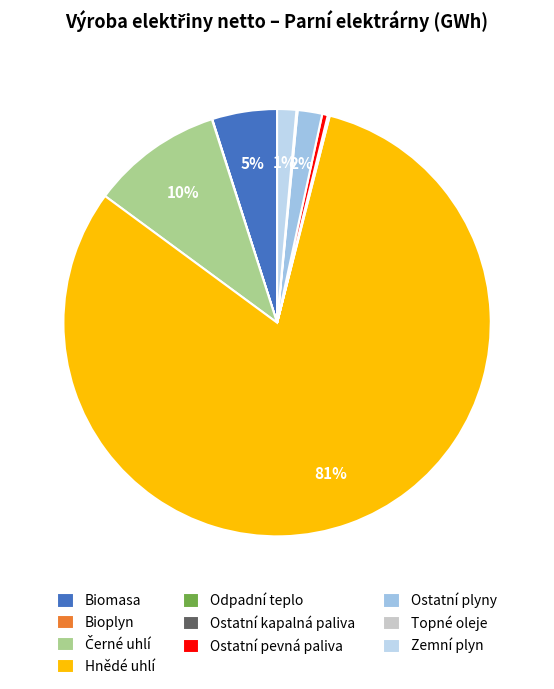

The Ostatní plyny slice represents 2% of the pie. True or false?

True